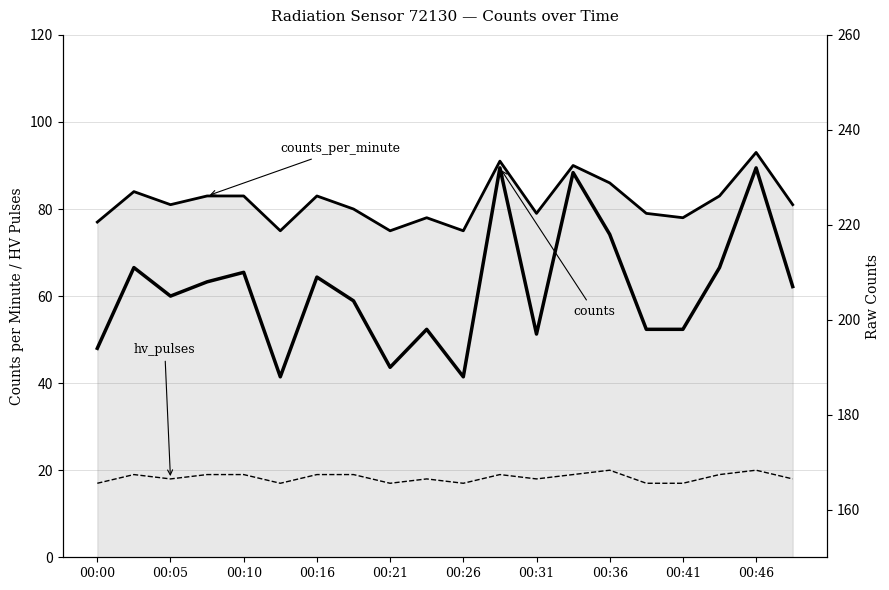

What is the difference between the maximum and minimum values in the counts series?

44